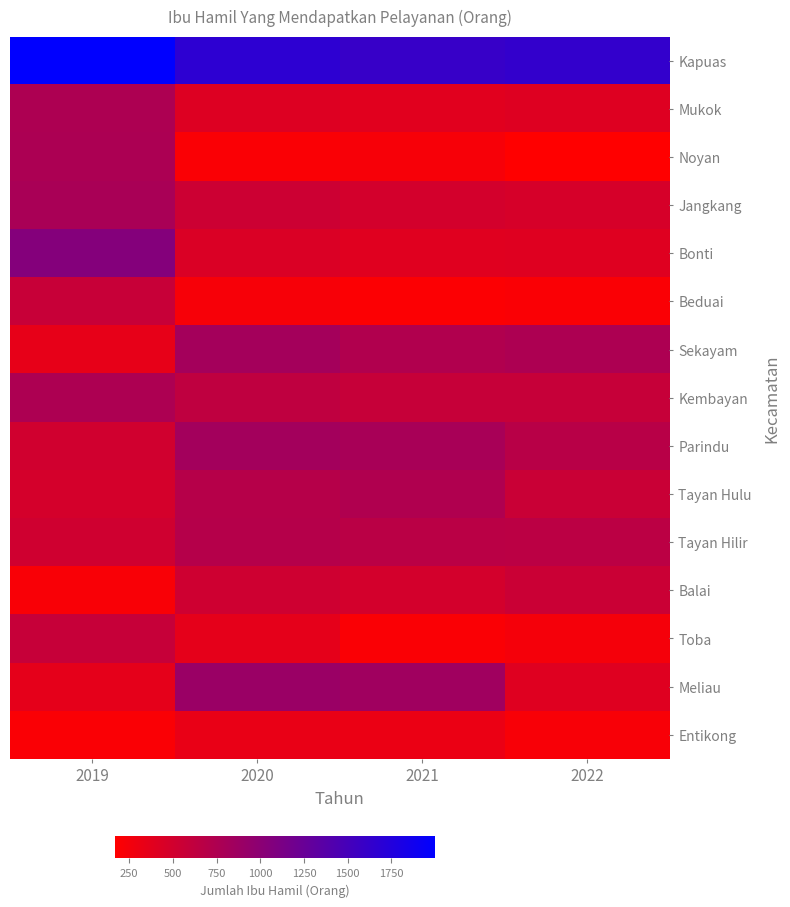

At which category does the chart reach its peak across all series?

2019